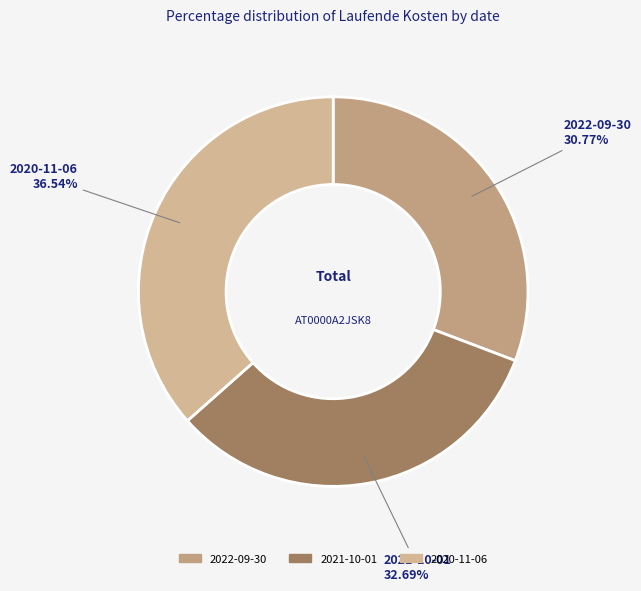

To the nearest percent, what is the difference between the 2021-10-01 and 2020-11-06 slice percentages?

4%